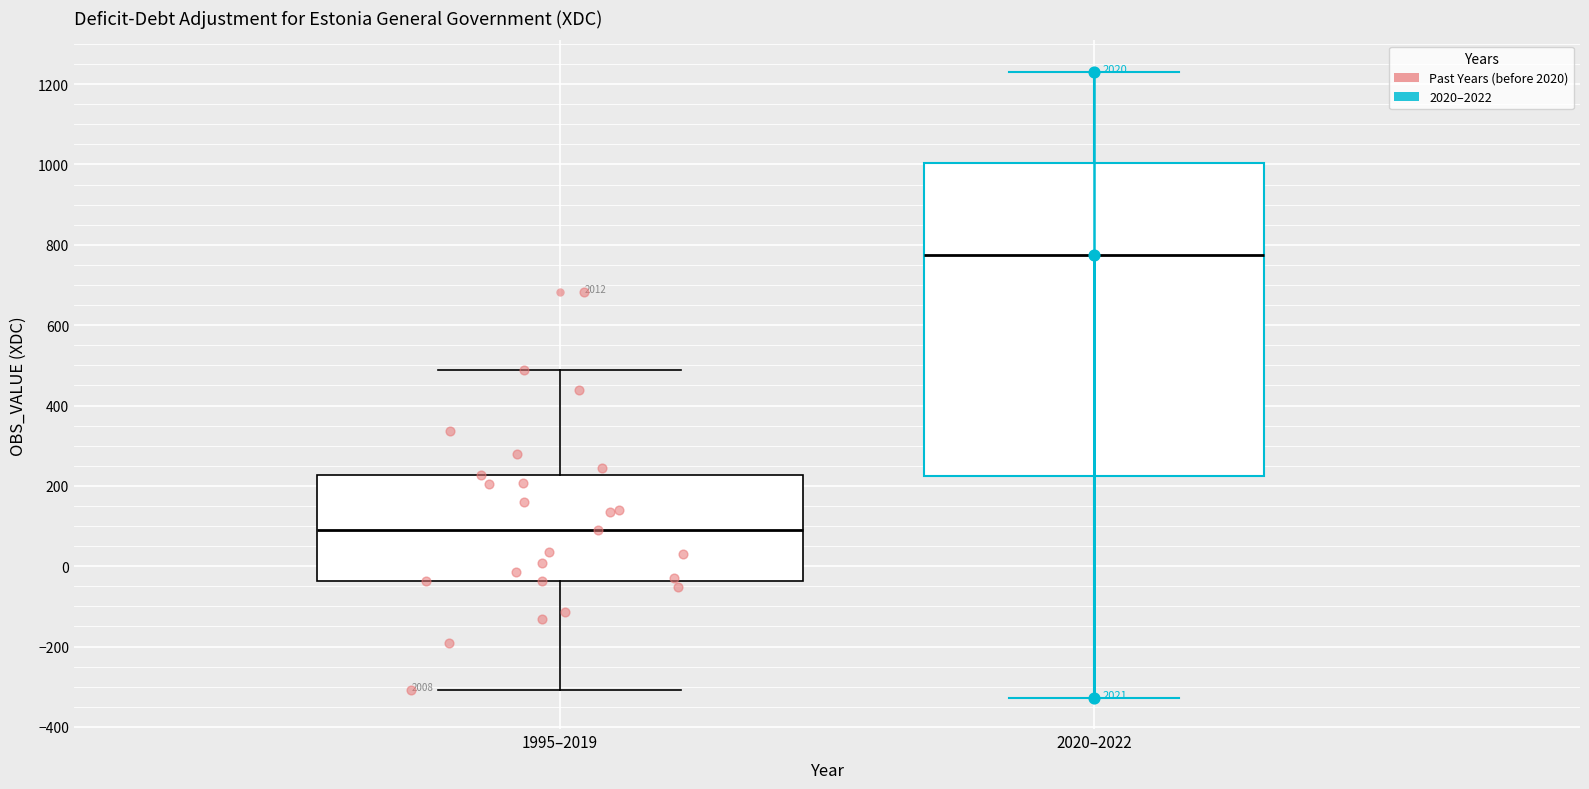

Reading left to right, transcribe this box plot: for each box, give where its median line is, the range the box spans, and where its two whiskers end, as read against the y-axis. The values are not printed on the chart, so give them approximately, as read against the axis.

1995–2019: median 100, box -40 to 220, whiskers -300 to 480
2020–2022: median 780, box 220 to 1000, whiskers -320 to 1240